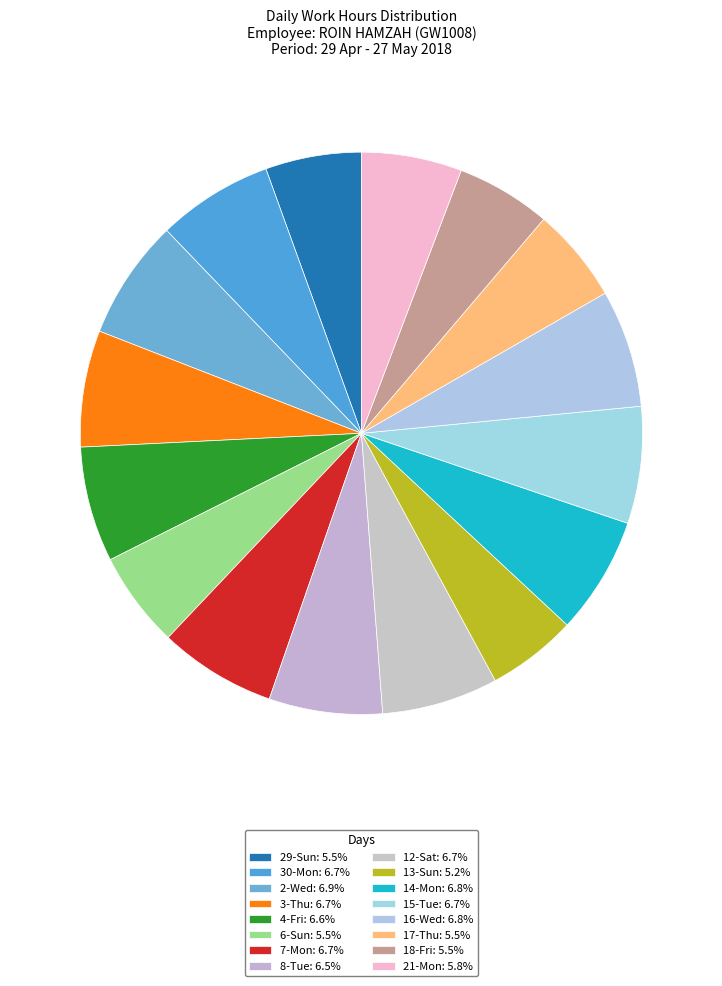

How many slices are in this pie chart?

16